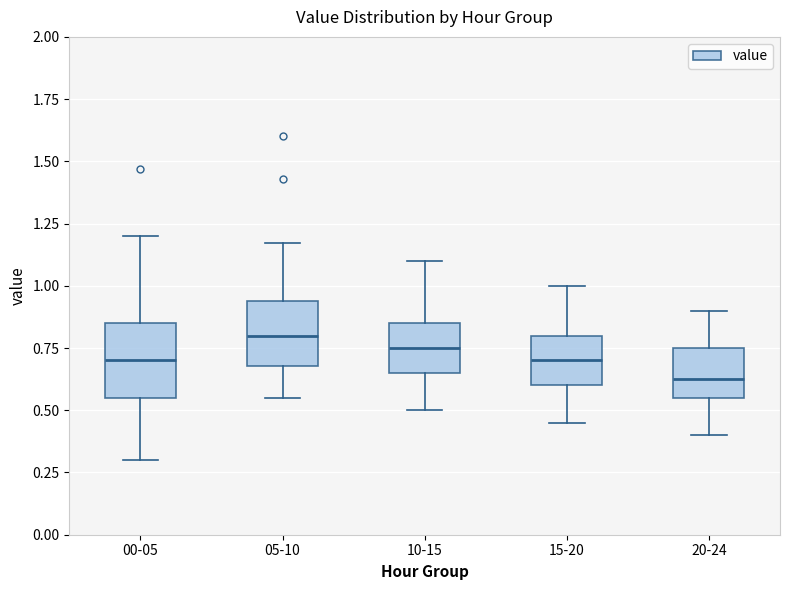

Reading left to right, transcribe this box plot: for each box, give where its median line is, the range the box spans, and where its two whiskers end, as read against the y-axis. The values are not printed on the chart, so give them approximately, as read against the axis.

00-05: median 0.70, box 0.55 to 0.85, whiskers 0.30 to 1.20
05-10: median 0.80, box 0.70 to 0.95, whiskers 0.55 to 1.15
10-15: median 0.75, box 0.65 to 0.85, whiskers 0.50 to 1.10
15-20: median 0.70, box 0.60 to 0.80, whiskers 0.45 to 1.00
20-24: median 0.65, box 0.55 to 0.75, whiskers 0.40 to 0.90